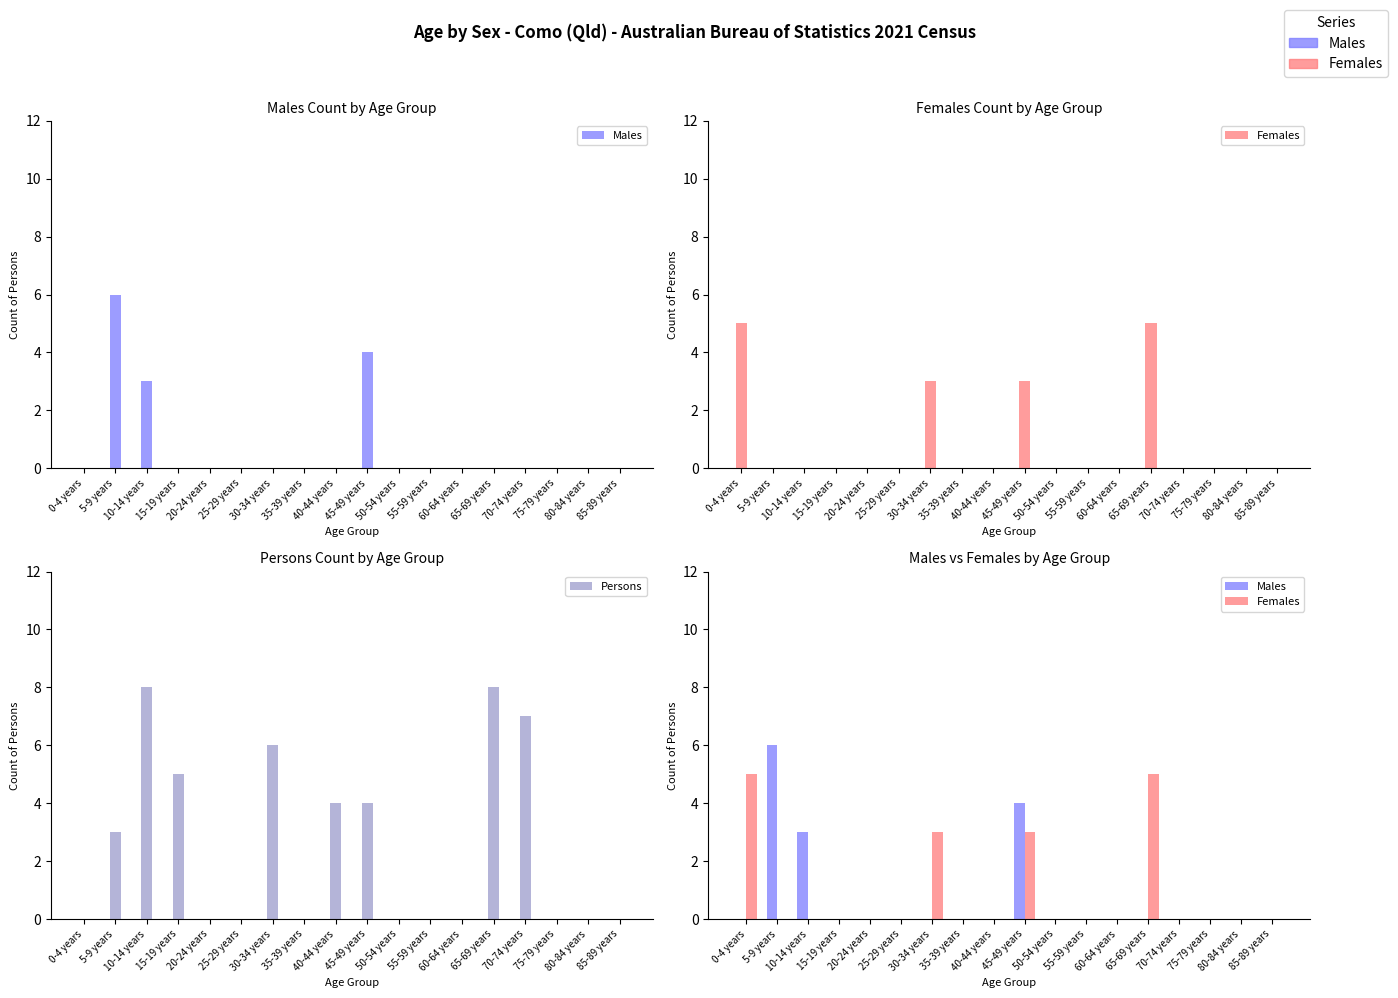

How many data points does each series have?

18